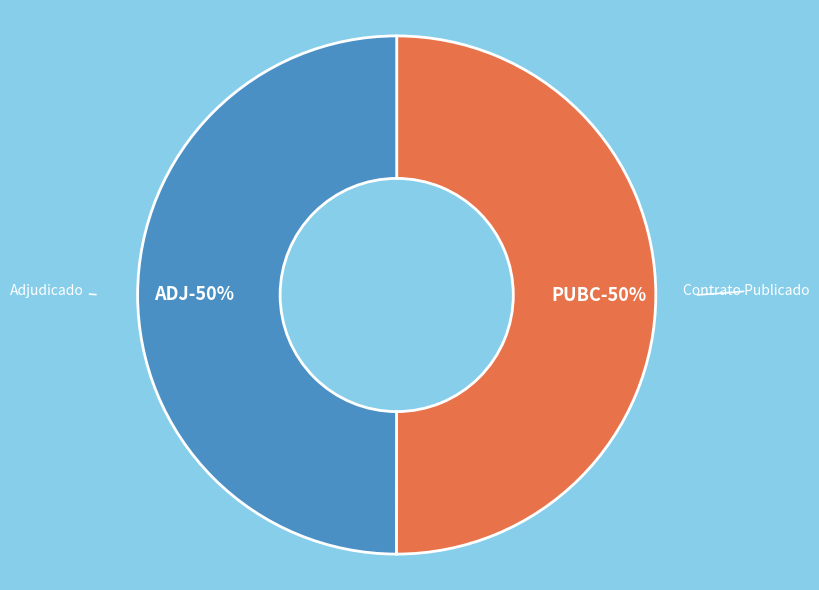

What is the largest slice in the pie chart?

PUBC